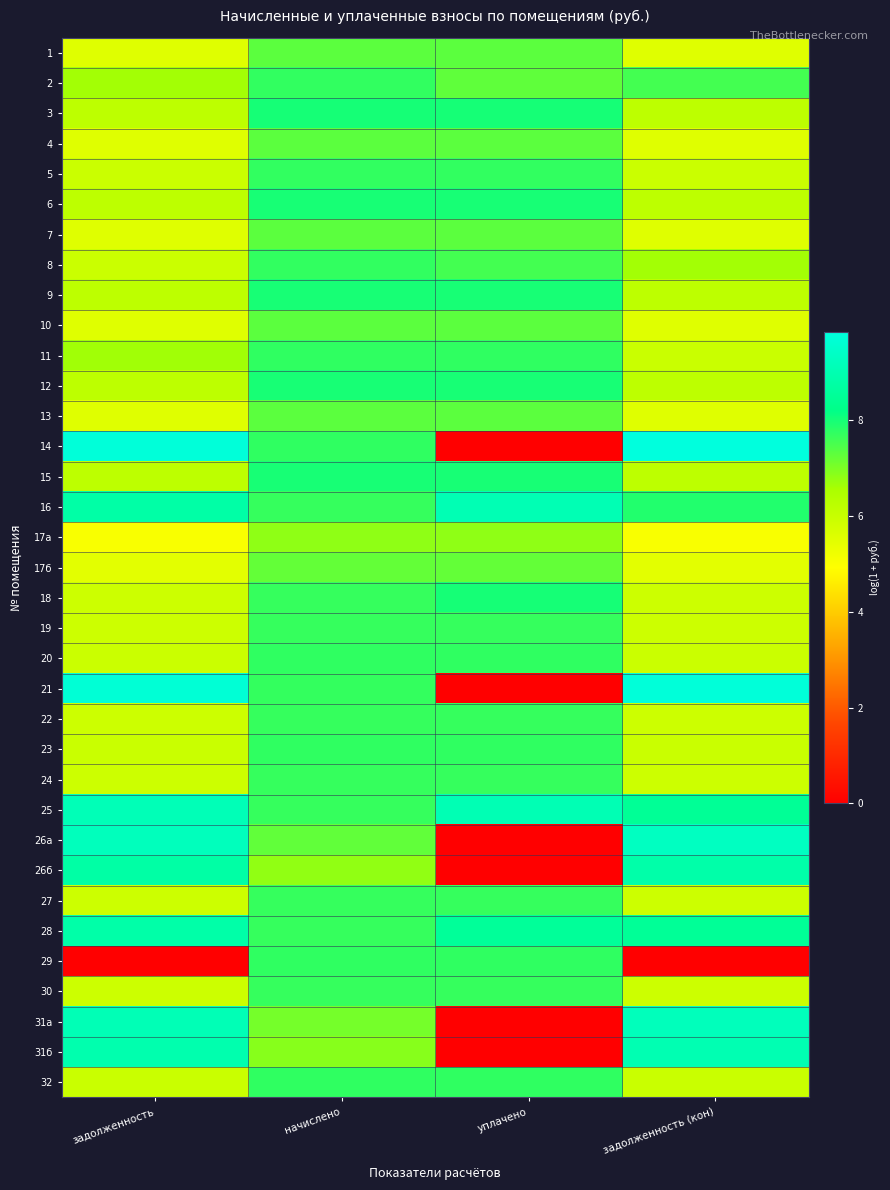

How many series are shown in this chart?

35